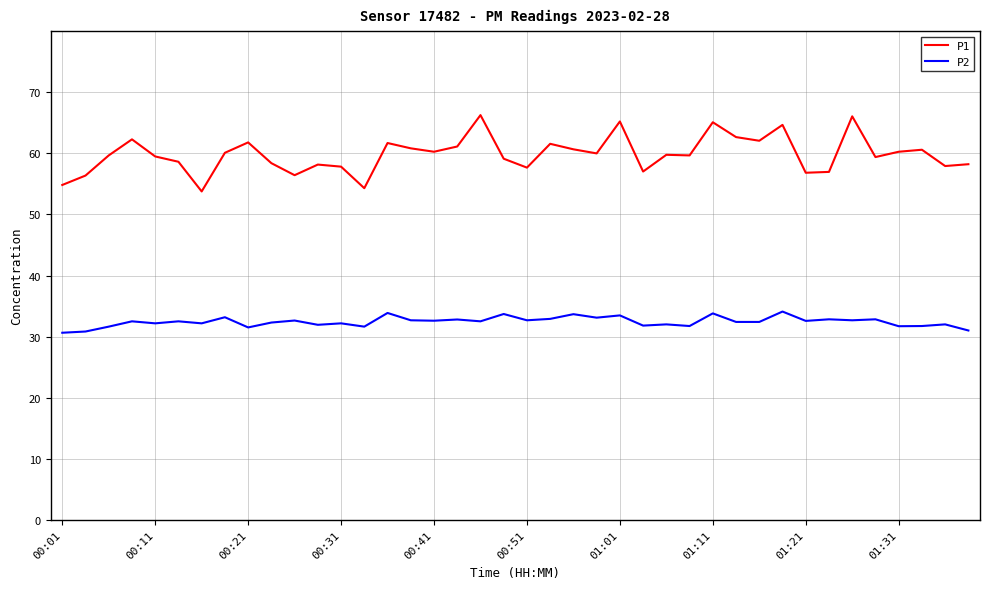

Which series has the largest total across all categories?

P1